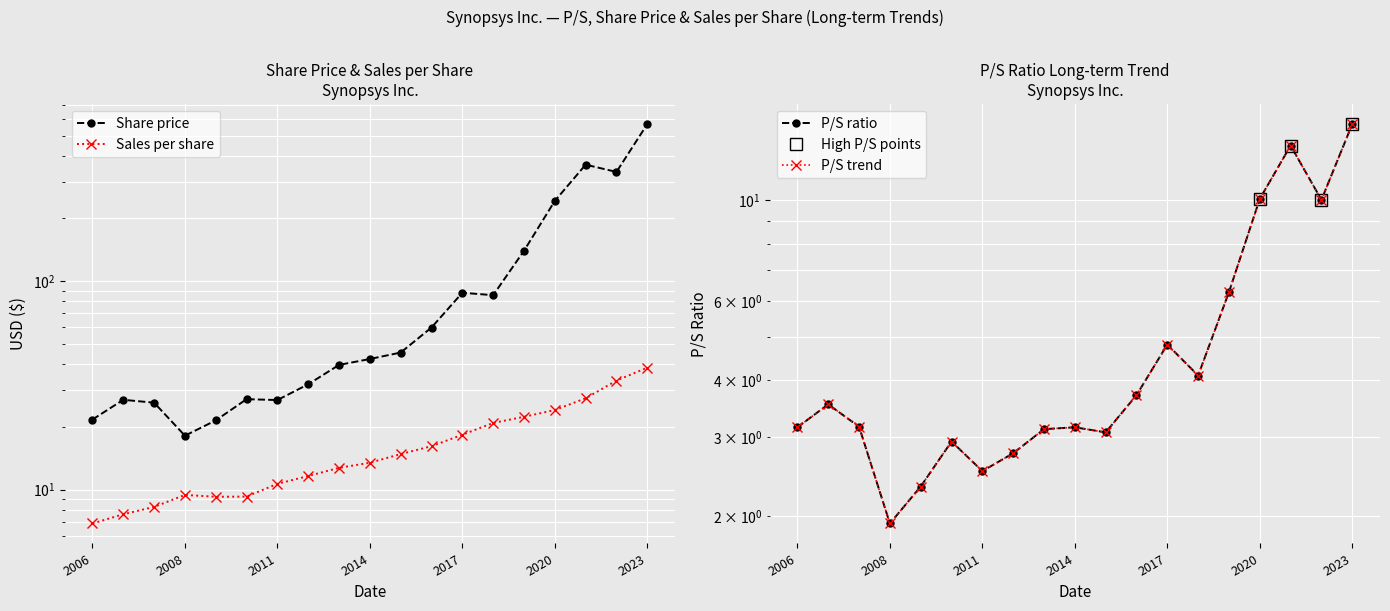

What is the difference between the maximum and minimum values in the Sales per share series?

31.6